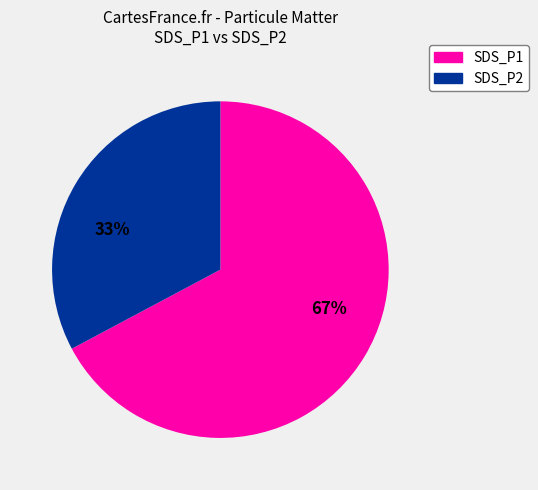

Is there any slice that represents more than half of the pie?

Yes